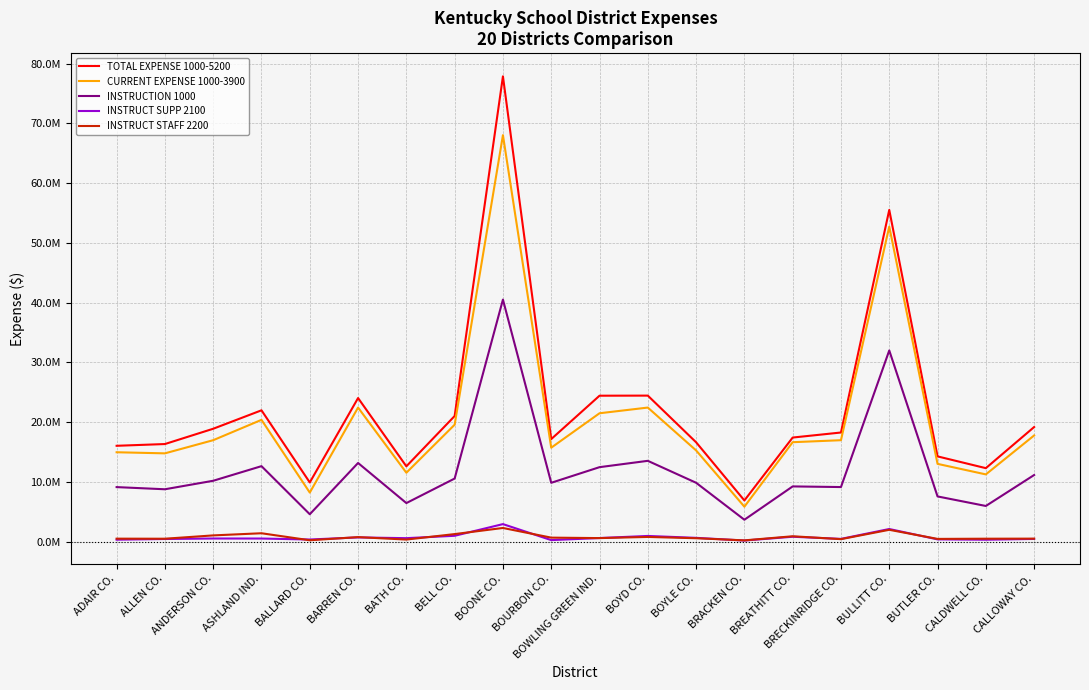

The INSTRUCT STAFF 2200 series shows 570104.6 at BATH CO.. True or false?

False